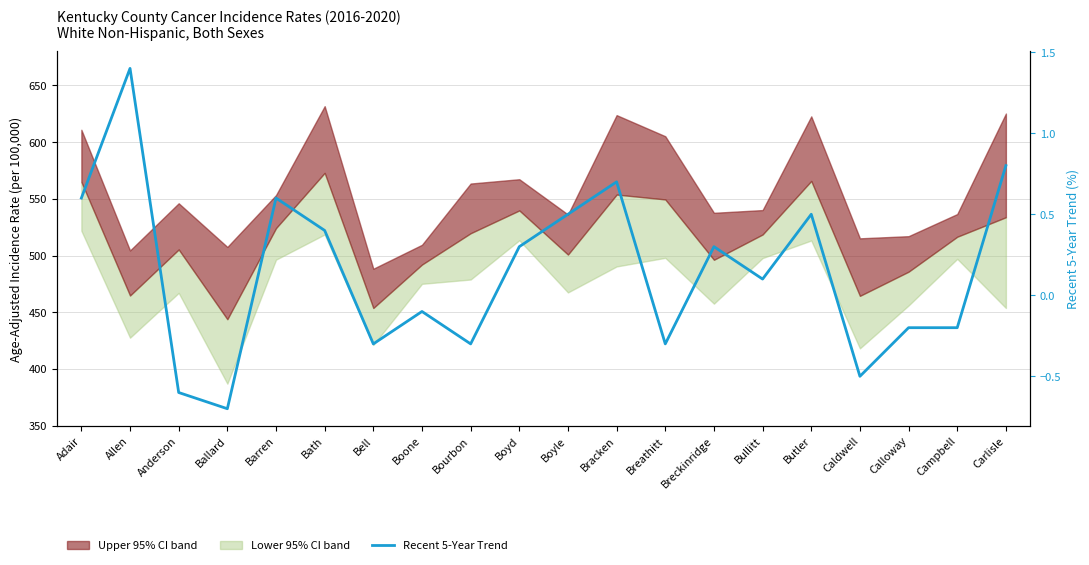

What is the minimum value shown in the chart?

-0.7